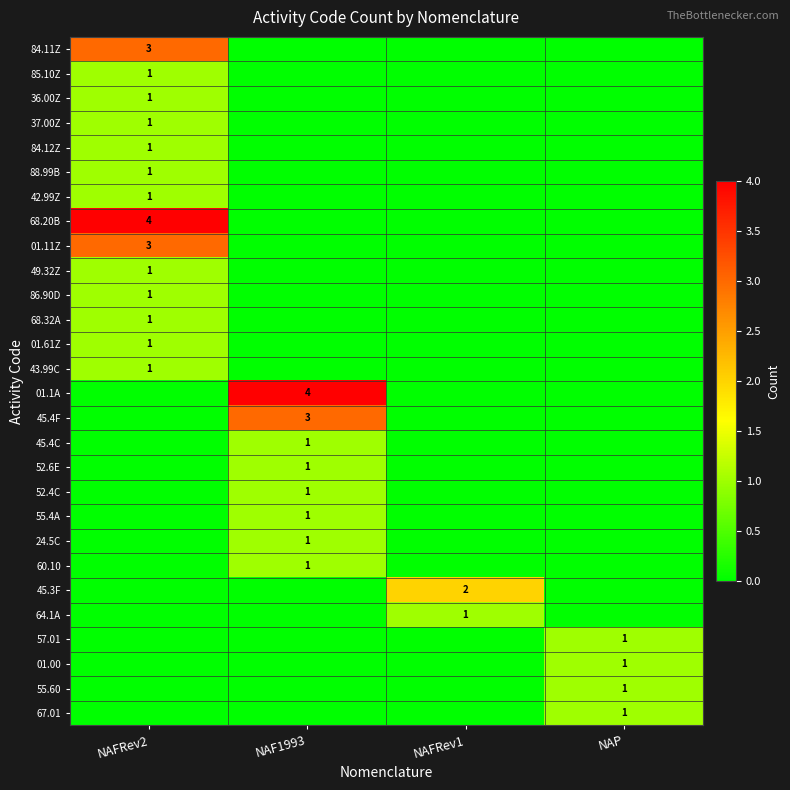

How many data points does each series have?

4